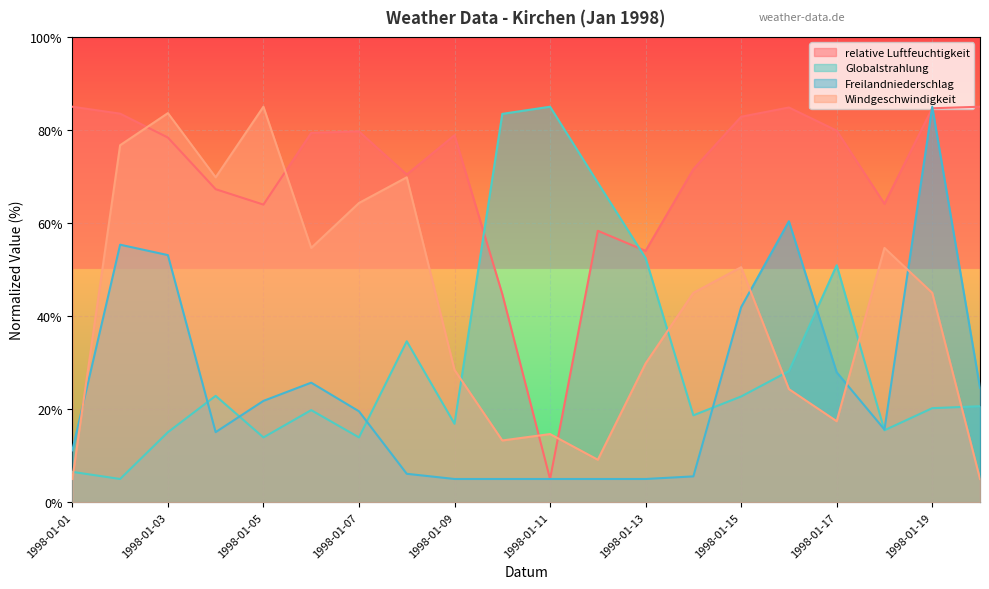

What is the maximum value shown in the chart?

85.0